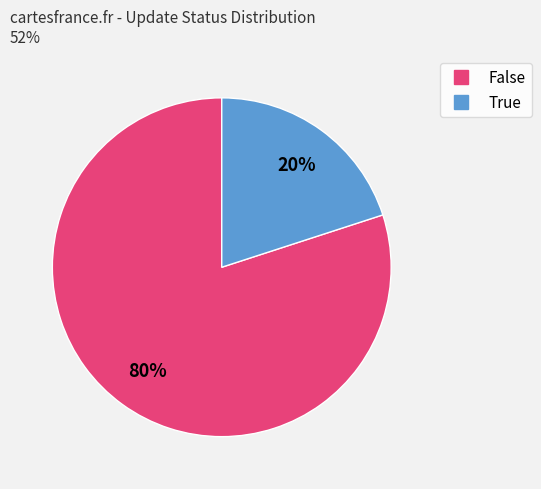

To the nearest percent, what is the combined percentage of True and False?

100%